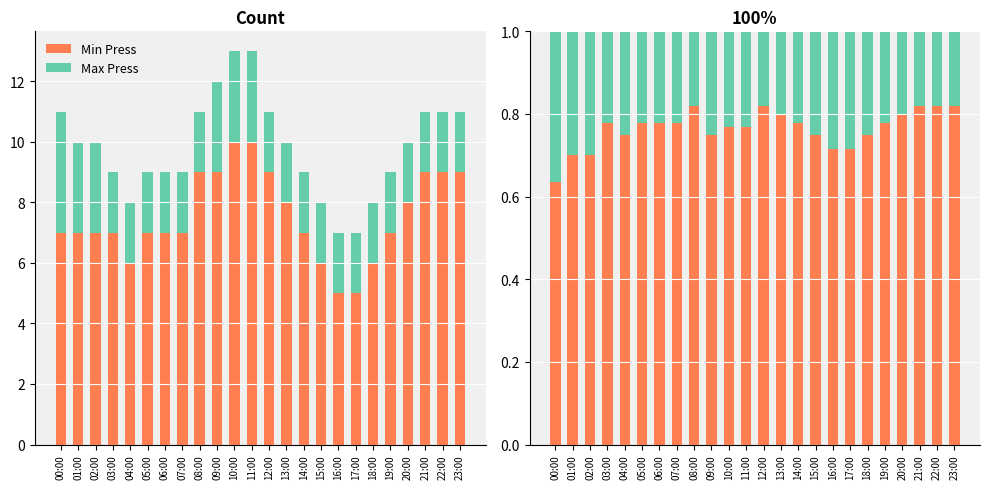

What is the label of the 15th bar from the left?

14:00